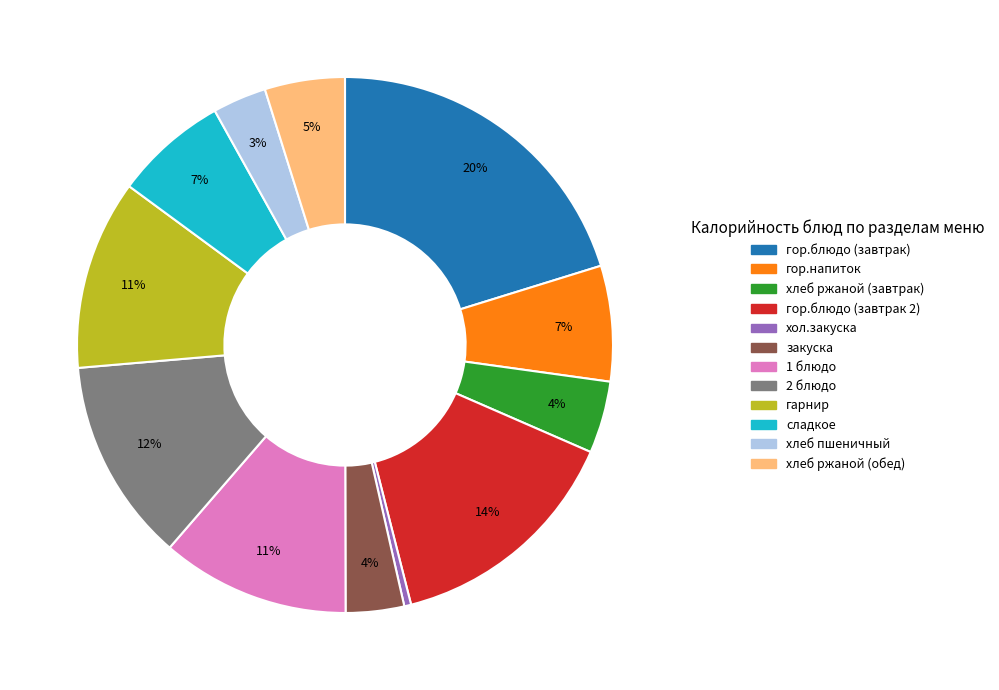

To the nearest percent, what is the average slice percentage?

8%